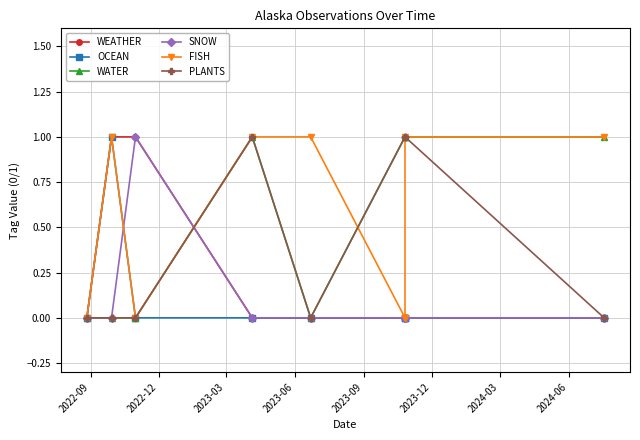

What is the greatest value displayed?

1